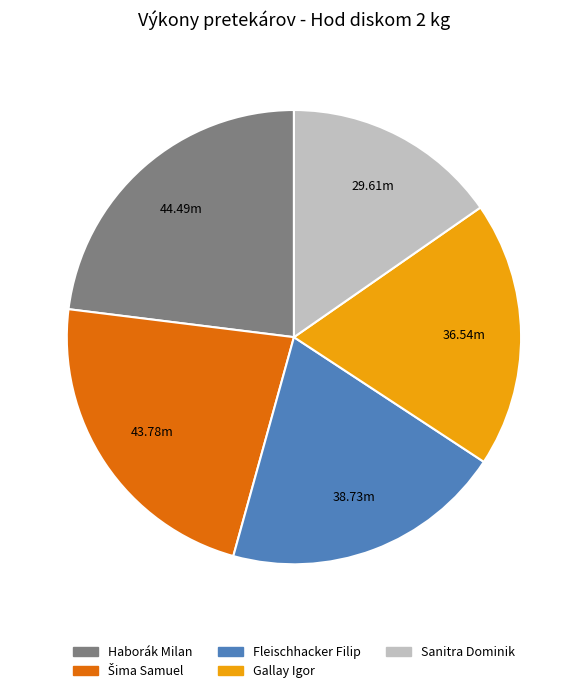

Count the number of slices in the pie.

5